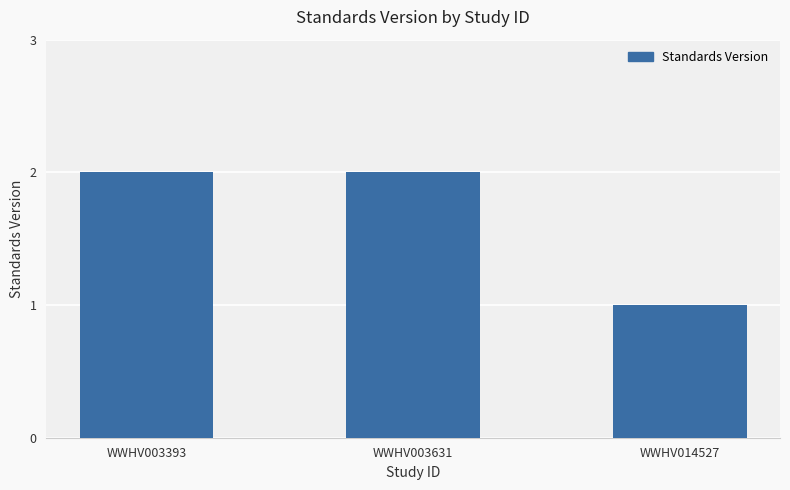

What is the value of the 3rd bar from the left?

1